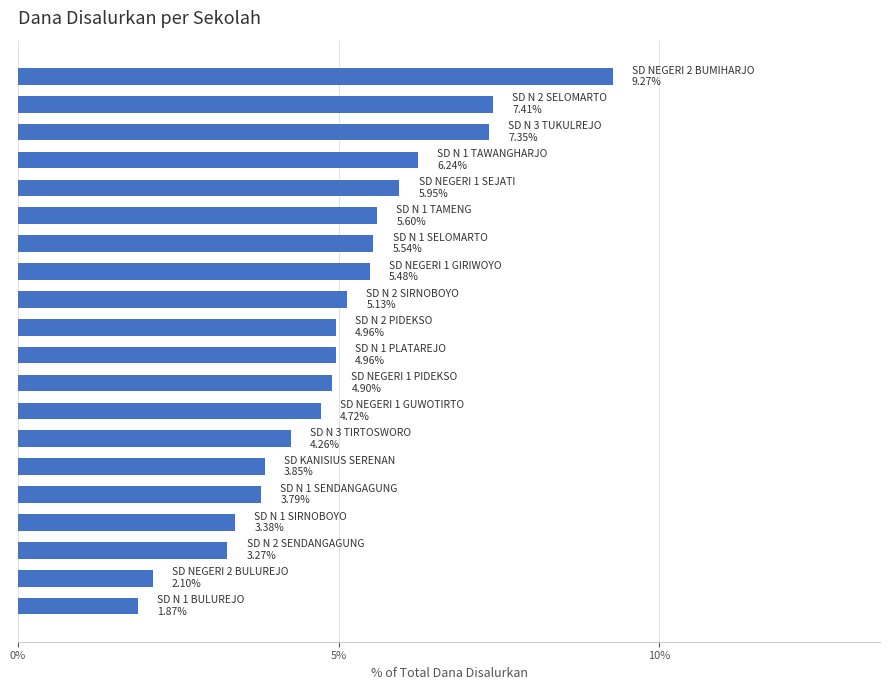

What is the greatest value displayed?

9.3